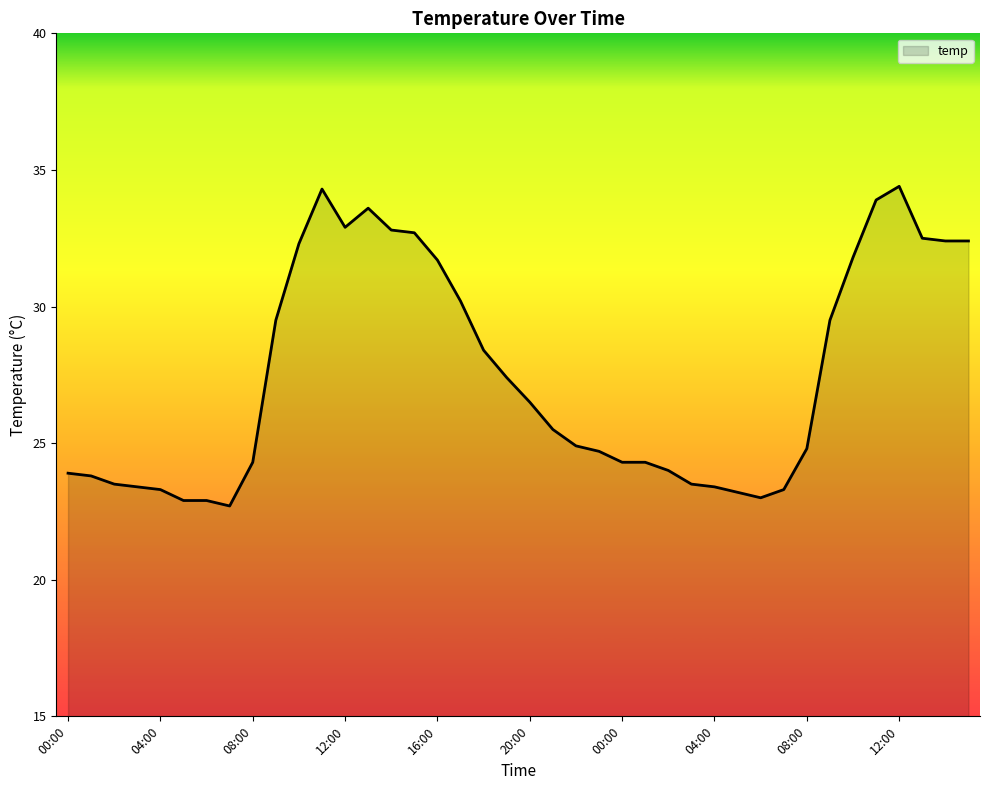

What is the maximum value shown in the chart?

34.4